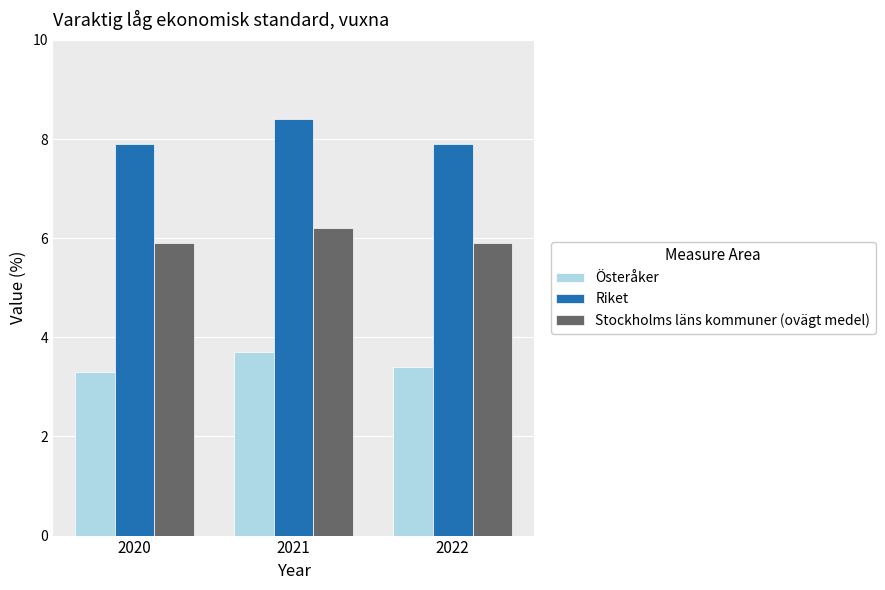

How many bars are there in each group?

3